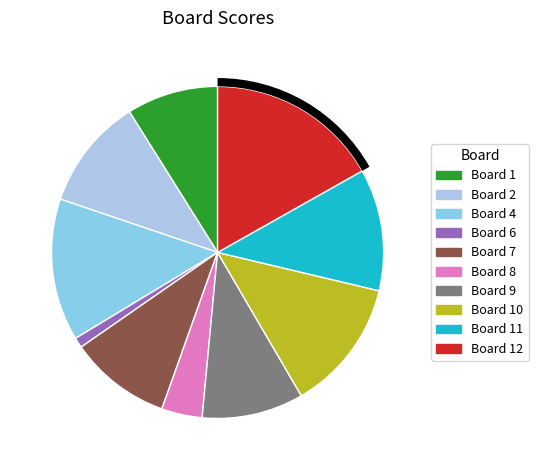

Count the number of slices in the pie.

10